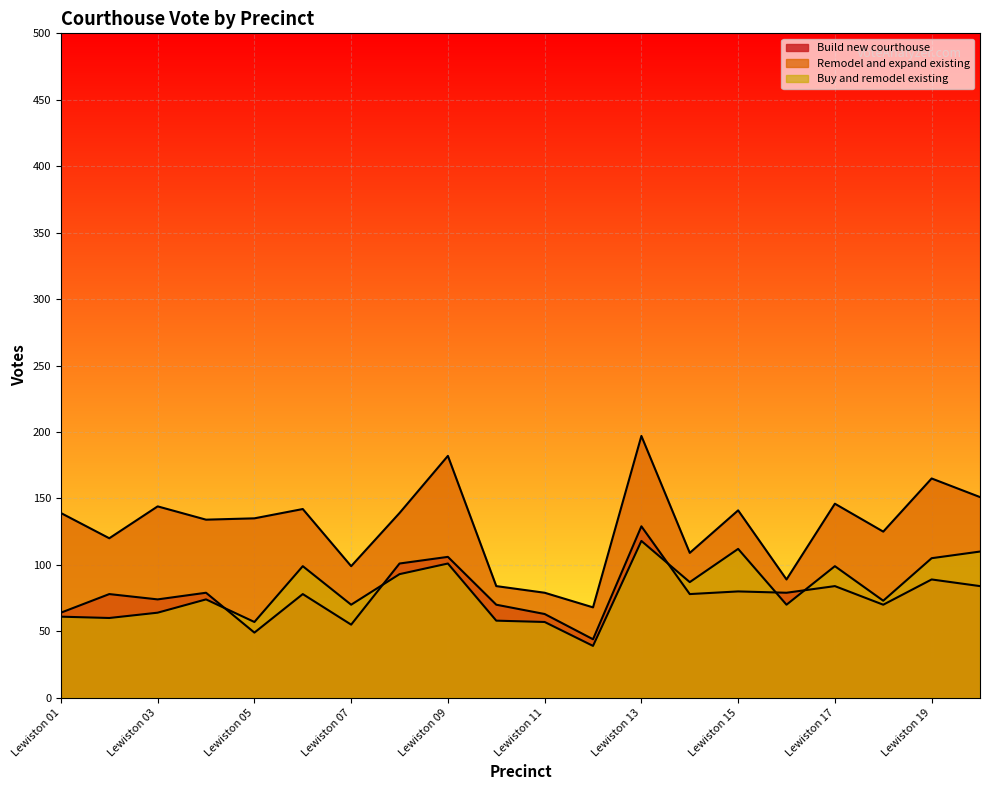

What is the difference between the highest and lowest values at Lewiston 10?

26